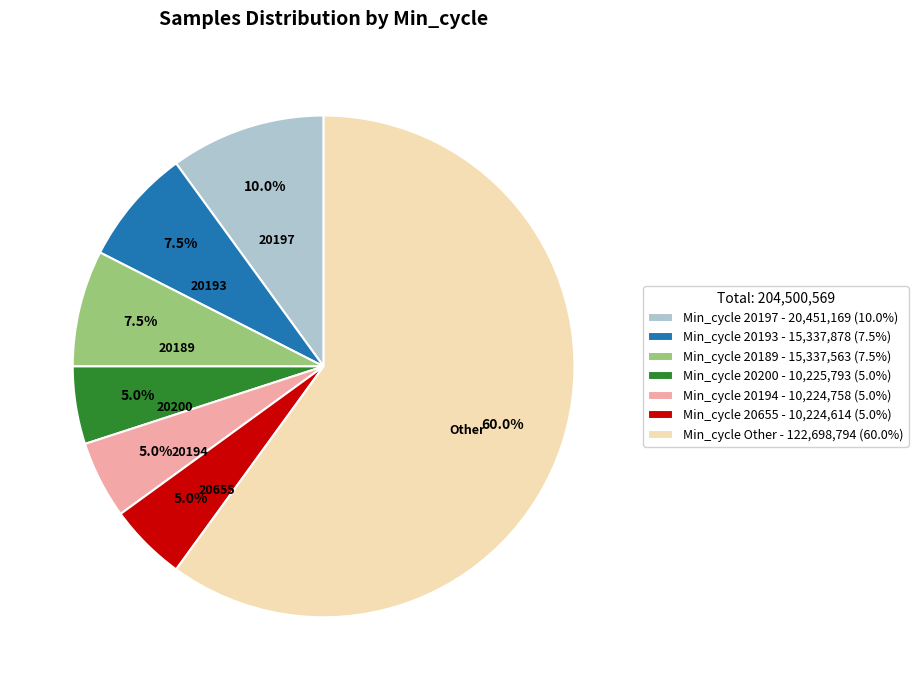

Combined, what portion of the pie is Min_cycle Other - 122,698,794 (60.0%) and Min_cycle 20655 - 10,224,614 (5.0%)?

65.0%